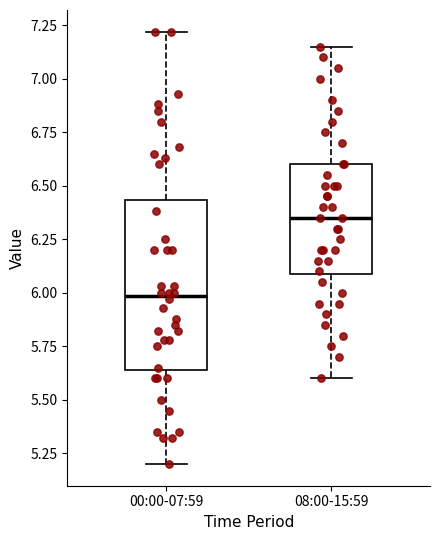

Which box's median line is the highest?

08:00-15:59